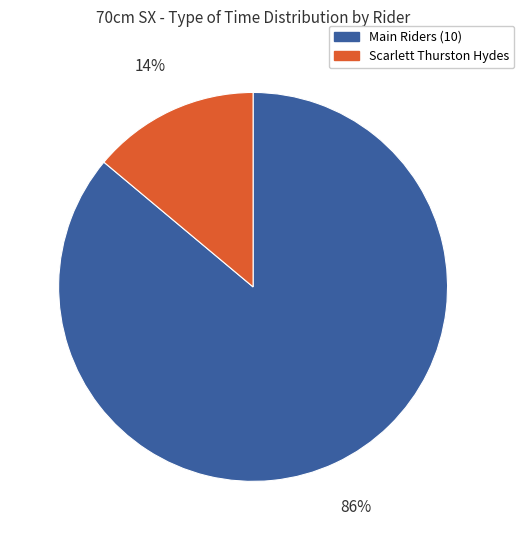

Does any single category account for the majority?

Yes